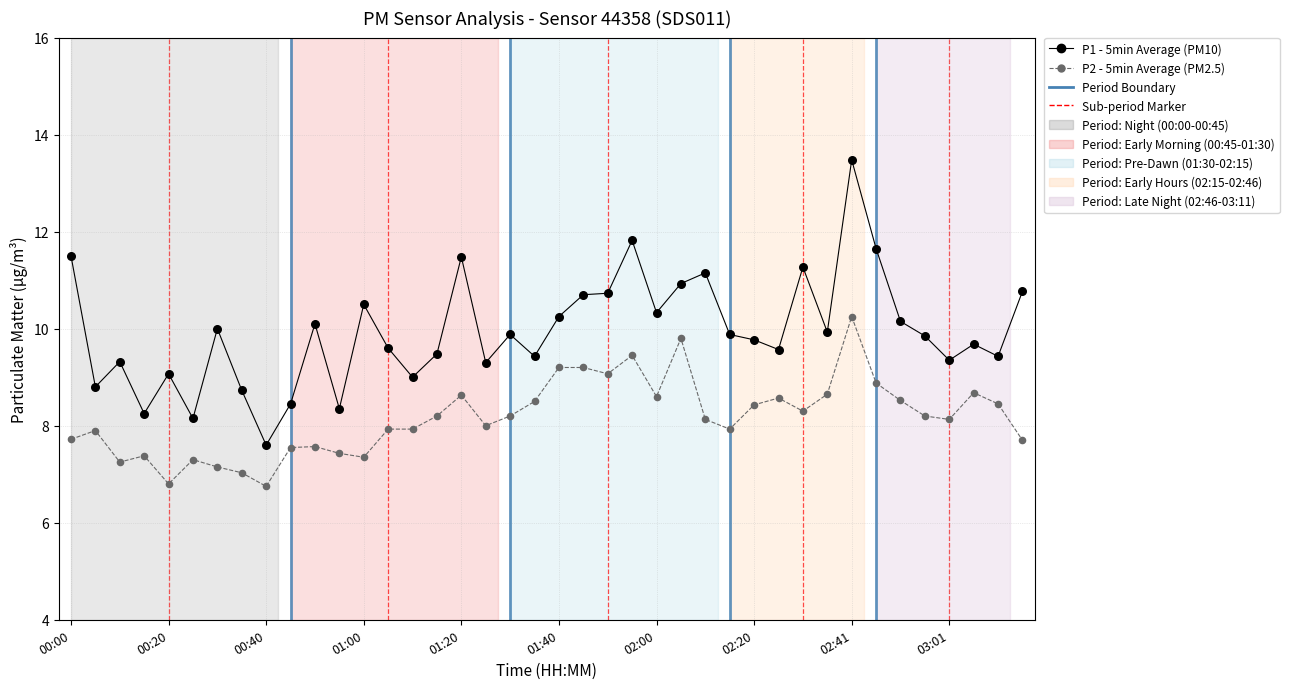

Across all data points, what is the range of Y values (max minus min)?

6.7